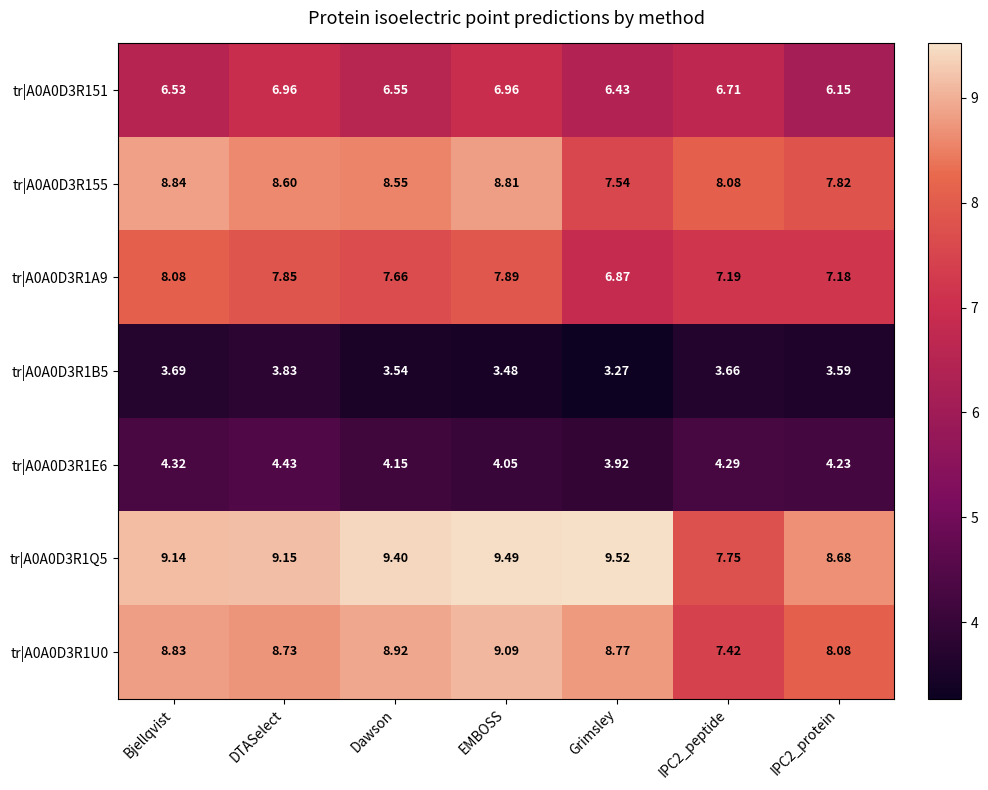

Which category has the lowest value in the tr|A0A0D3R155 series?

Grimsley